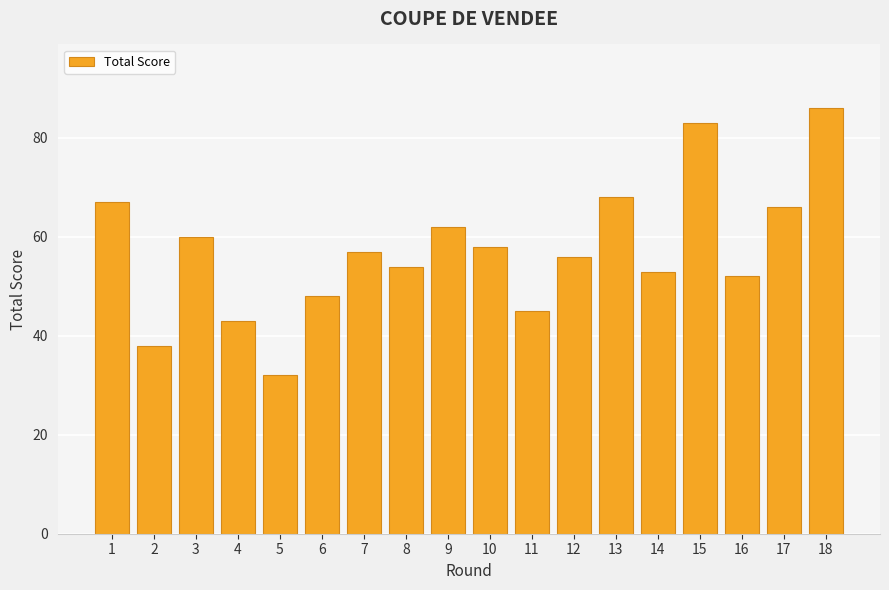

How many distinct data groups are displayed?

1